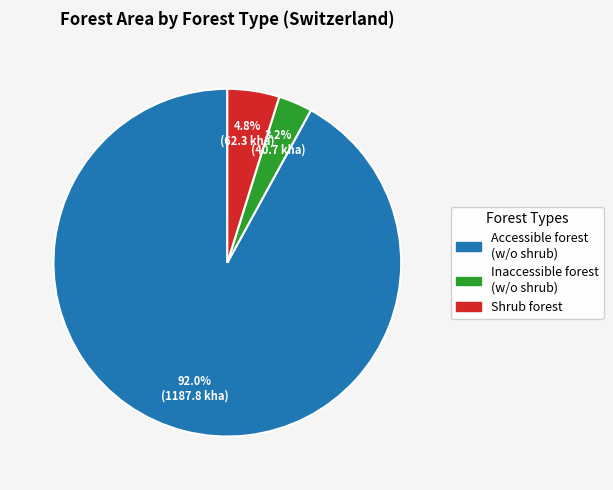

How many segments does this pie chart have?

3